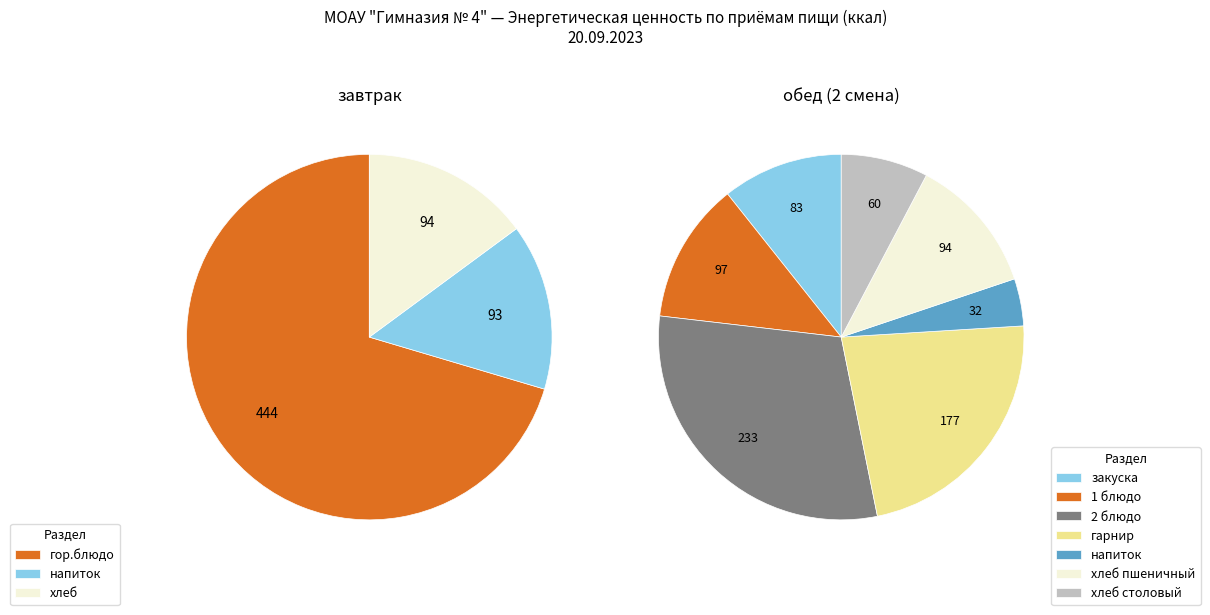

Is it true that завтрак is 45% of the pie?

True